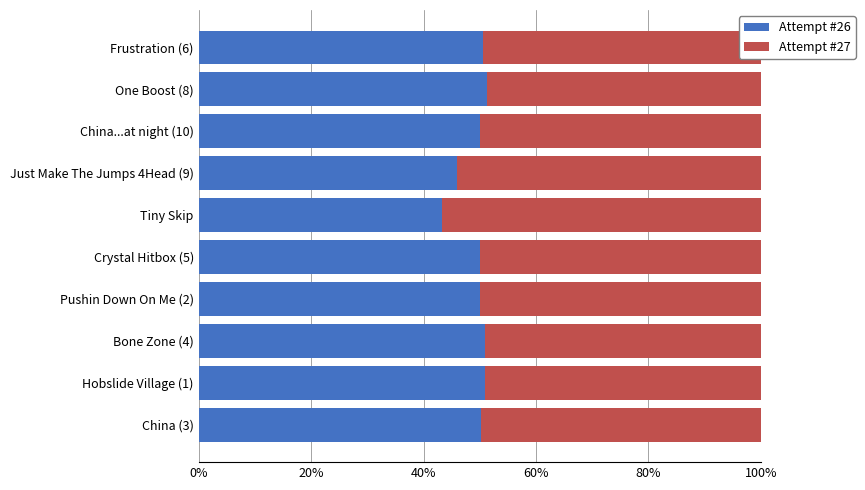

What is the highest value of the Attempt #26 series?

51.4